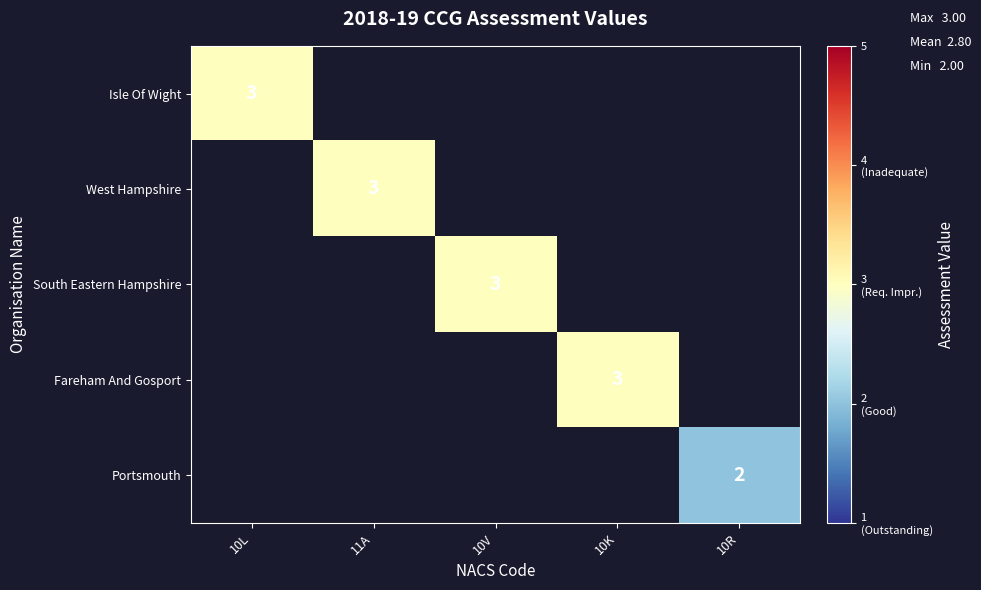

True or false: South Eastern Hampshire has a value of 2 at 10V.

False